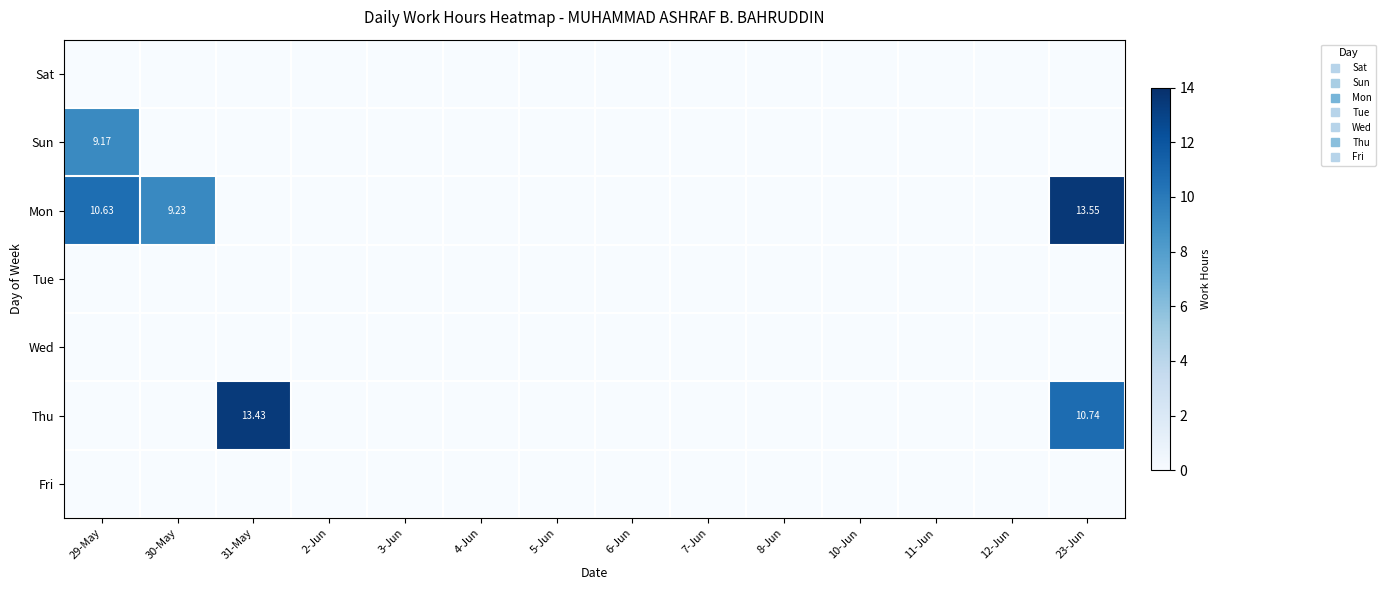

The value of Sat at 30-May is 0.0. True or false?

True